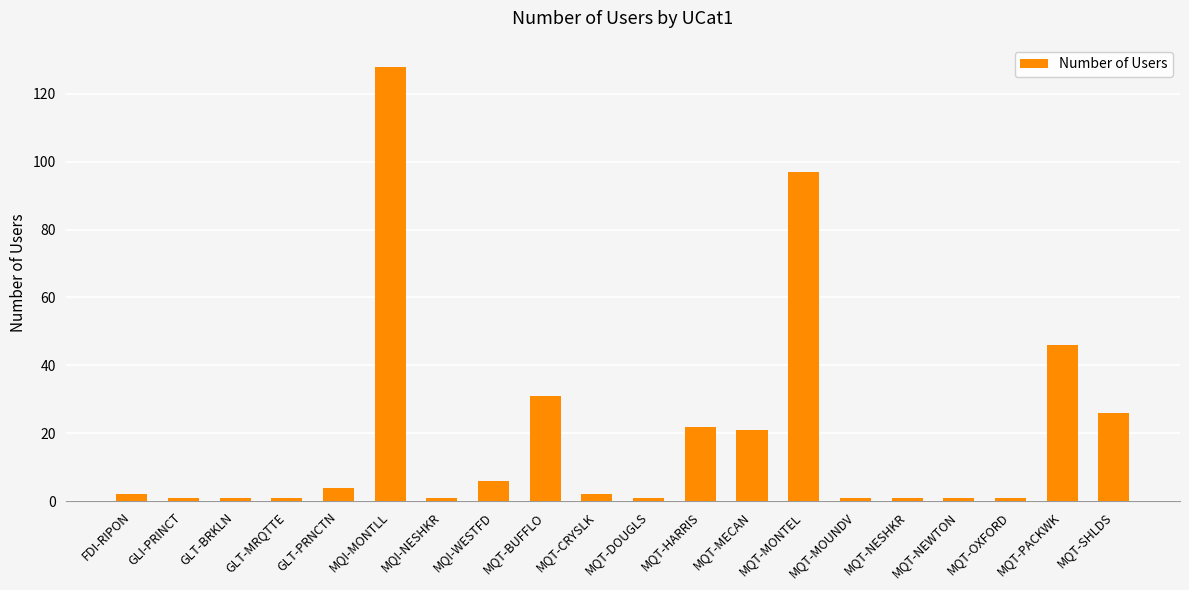

What is the difference between the maximum and minimum values?

127